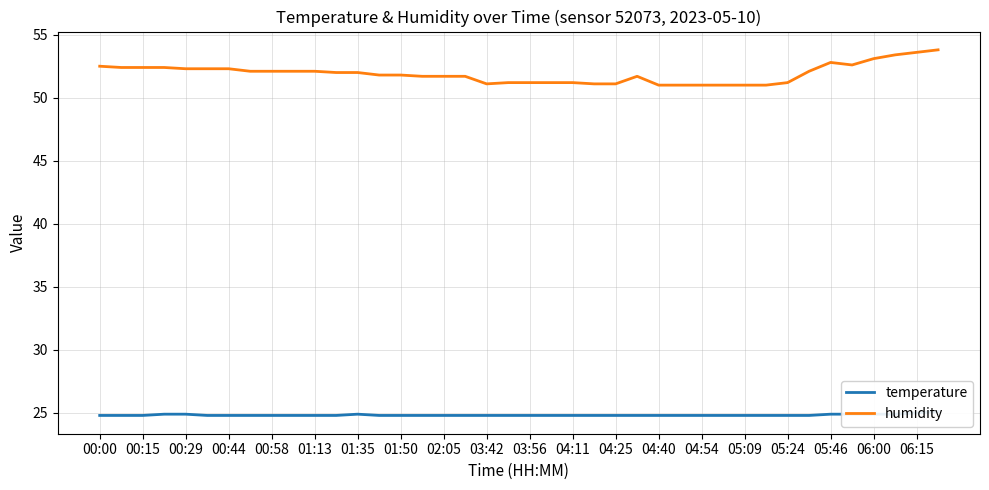

The value of humidity at 03:42 is 32.7. True or false?

False